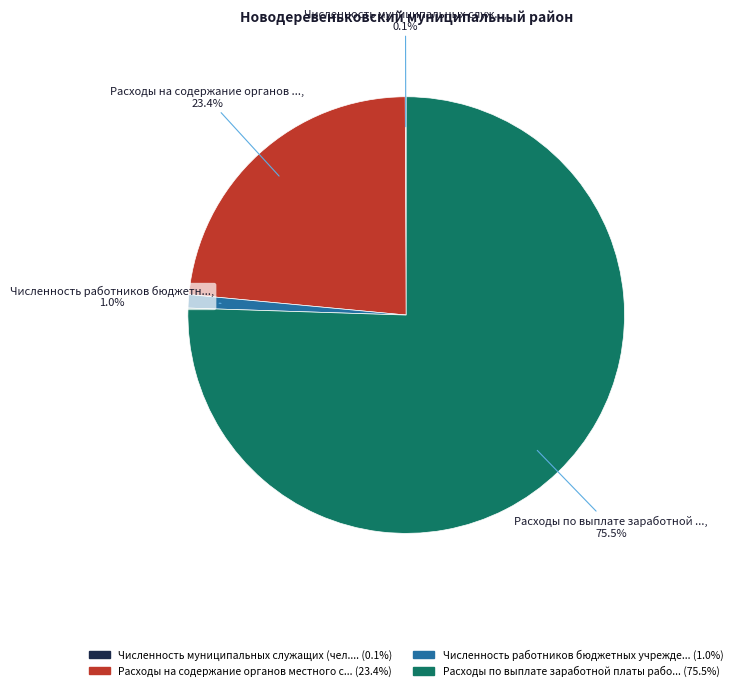

Does any single category account for the majority?

Yes